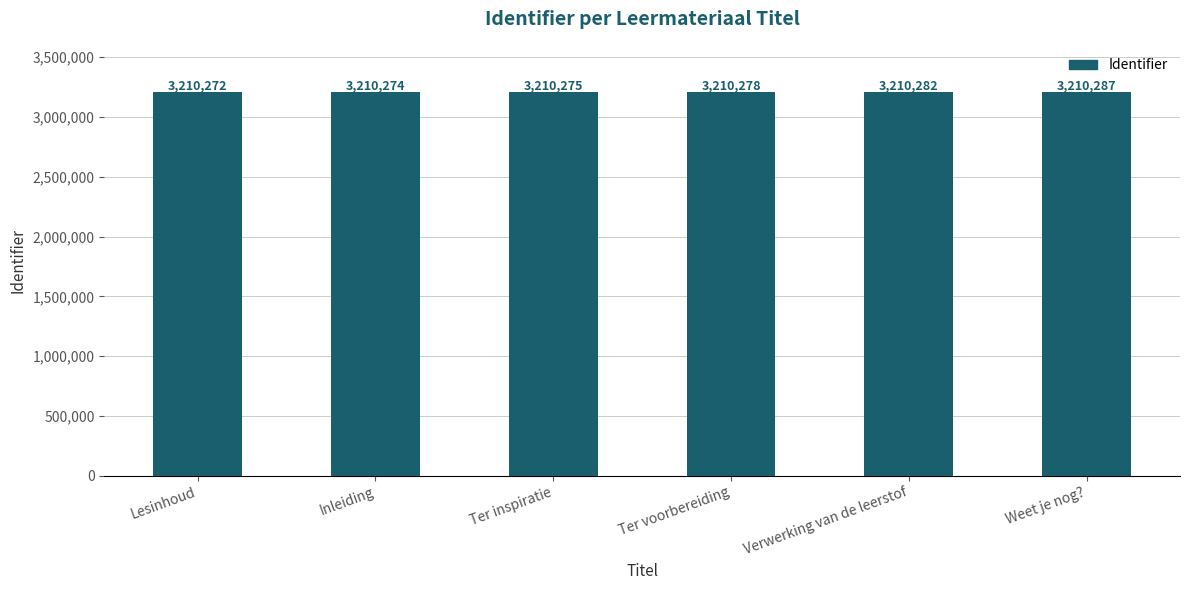

Rank the categories by value from highest to lowest.

Weet je nog?, Verwerking van de leerstof, Ter voorbereiding, Ter inspiratie, Inleiding, Lesinhoud